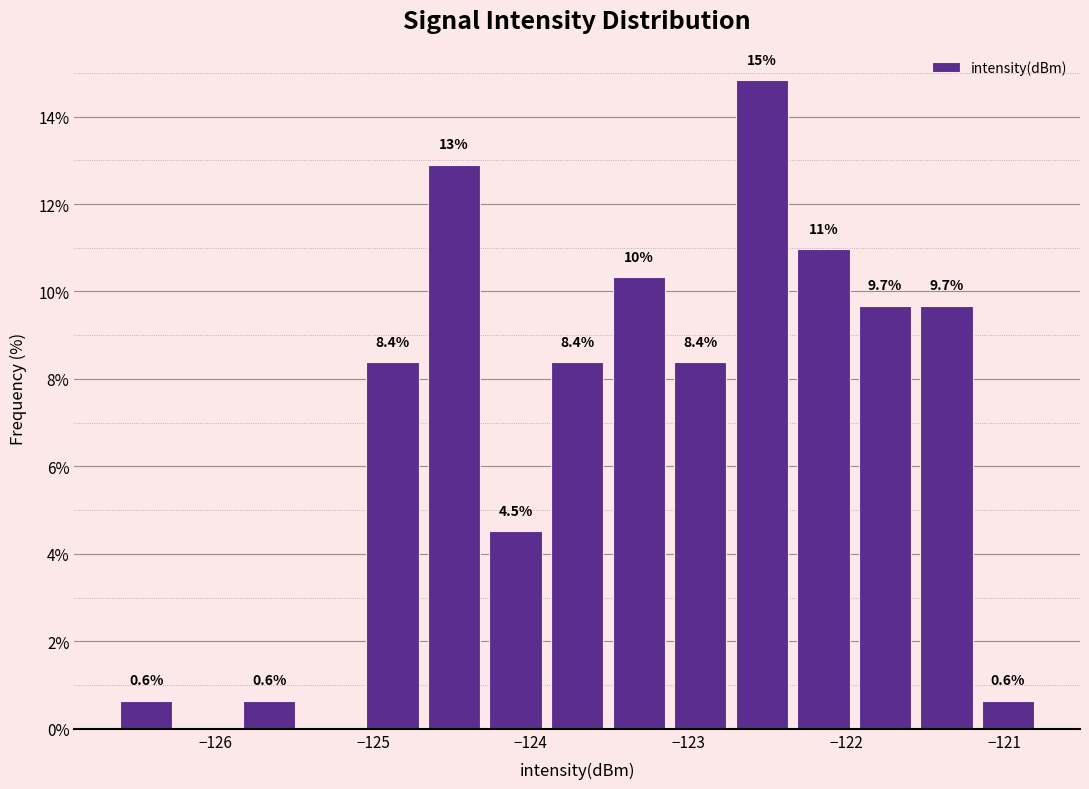

Around what value on the x-axis is the tallest bar? Give the approximate position of its centre, as read against the axis.

-122.5